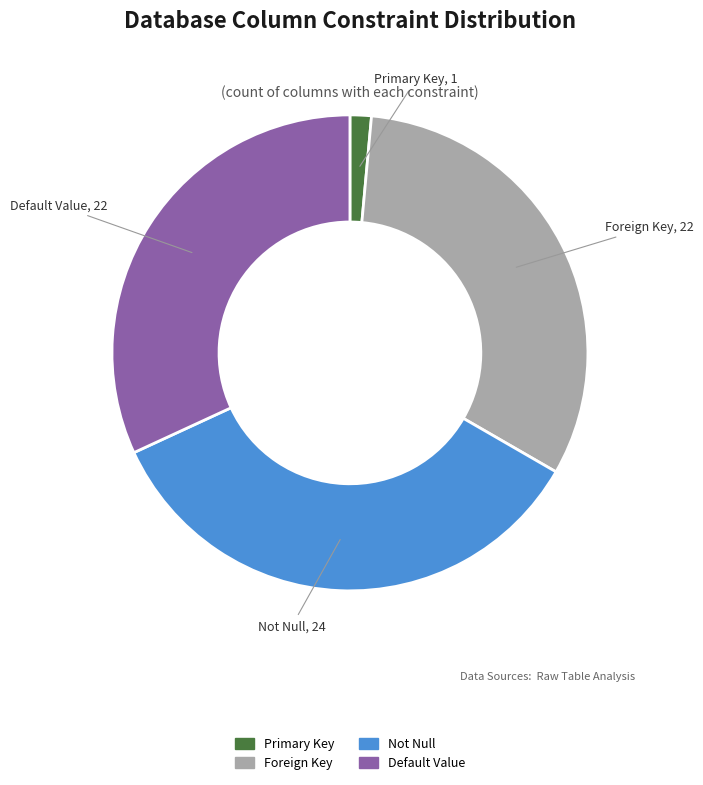

Does any single category account for the majority?

No